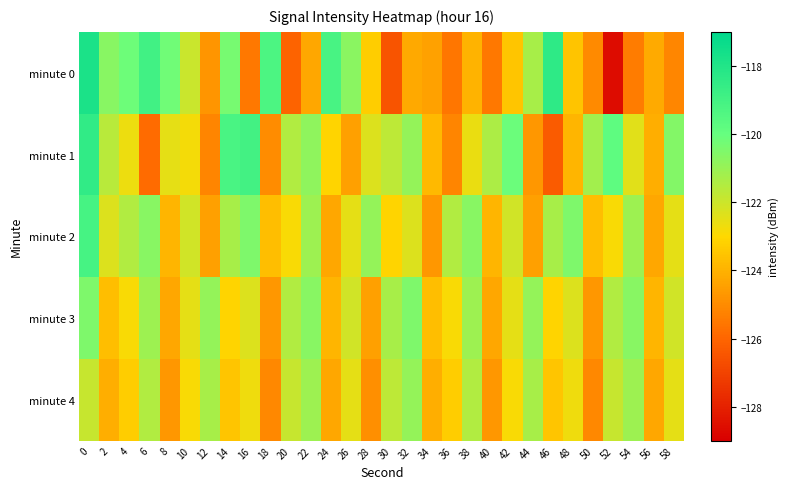

Count the number of categories in the chart.

30